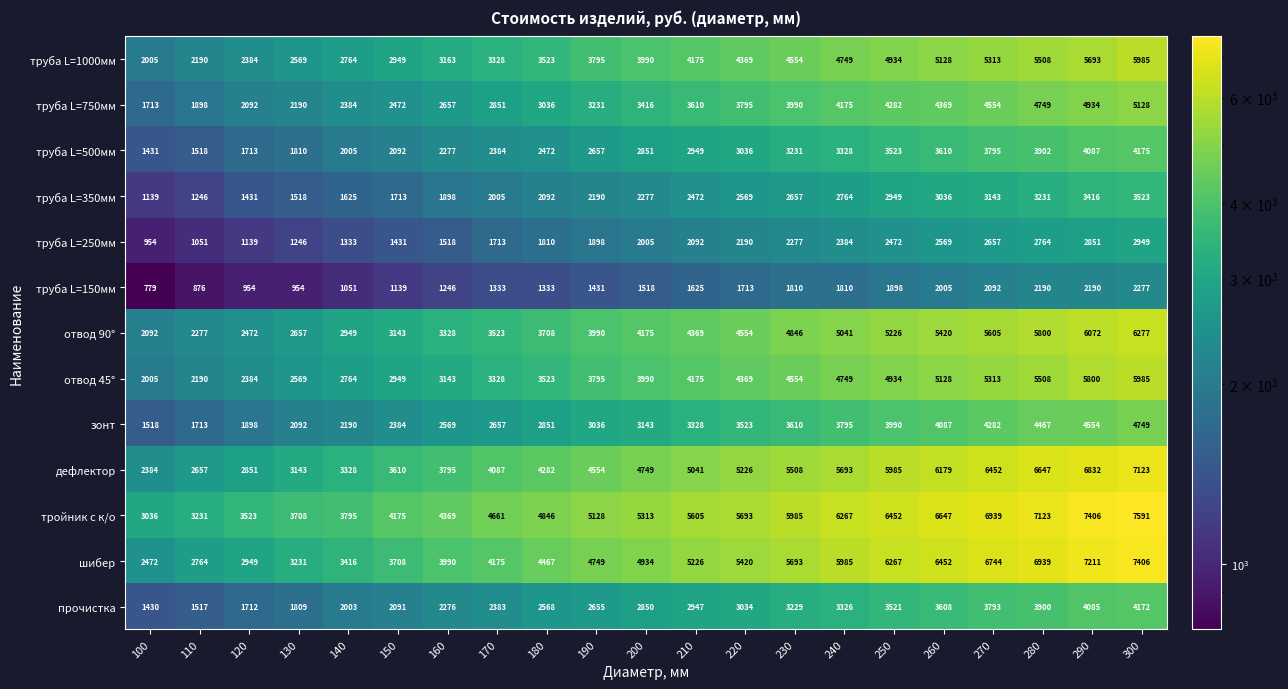

Is the value of отвод 45° at 260 greater than the value of труба L=350мм at 220?

Yes